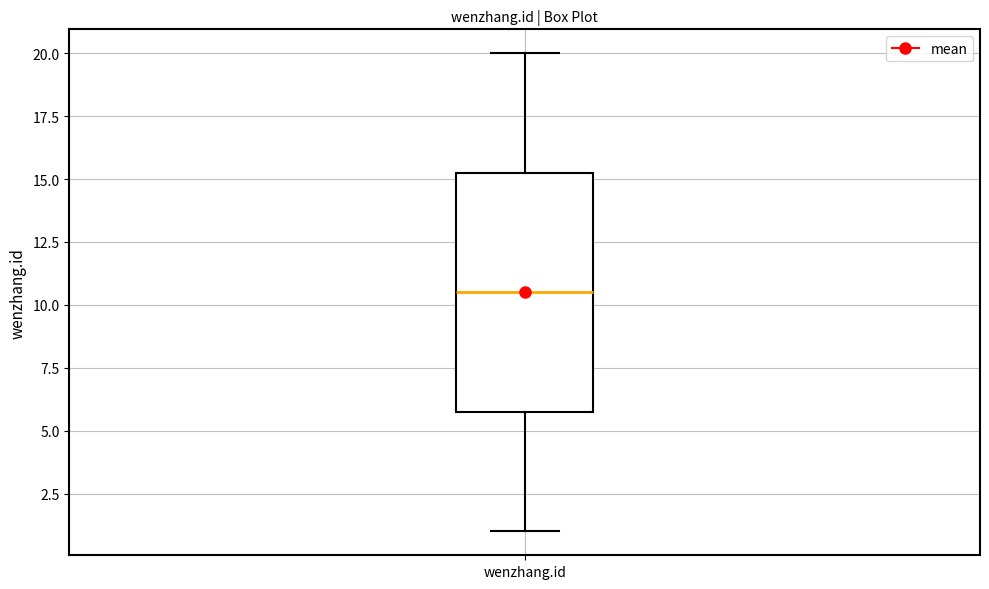

Read this box plot against the y-axis: the position of the median line, the range covered by the box, and the ends of both whiskers. The values are not printed on the chart, so give them approximately, as read against the axis.

median 10.5, box 6.0 to 15.5, whiskers 1.0 to 20.0